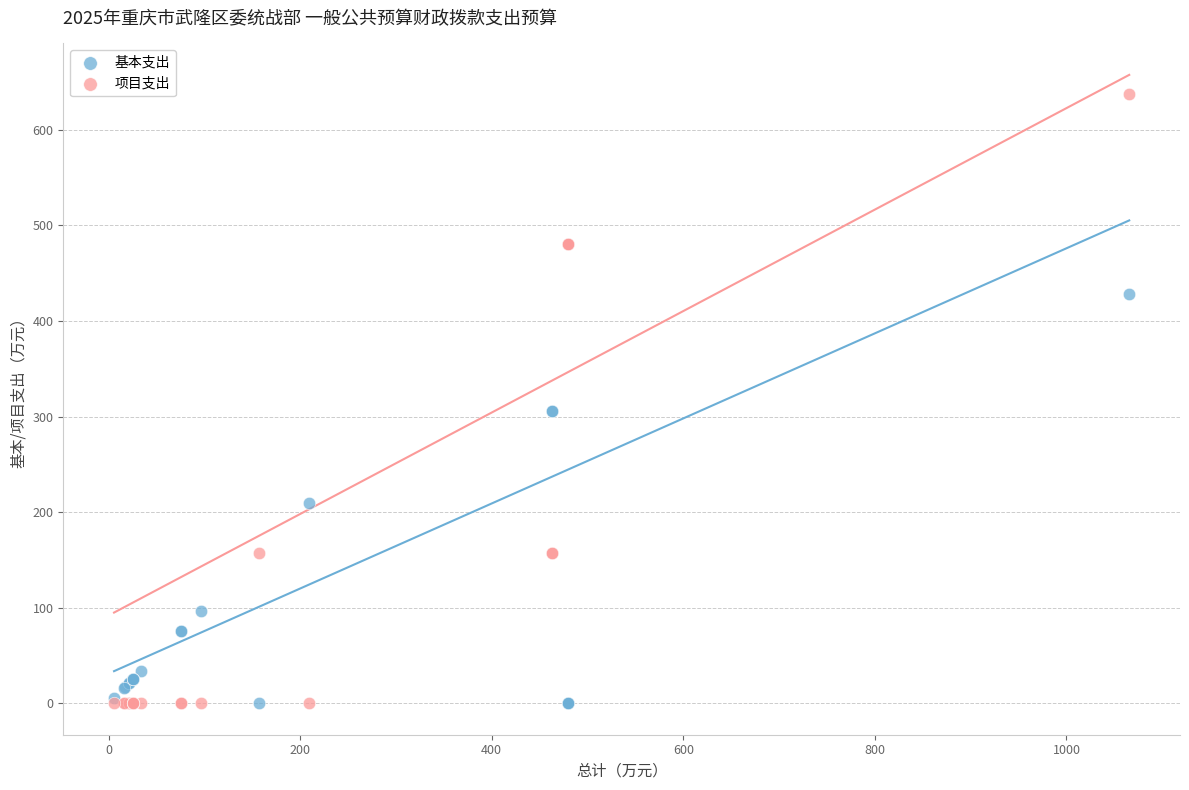

Which series has the largest Y range (max minus min)?

项目支出